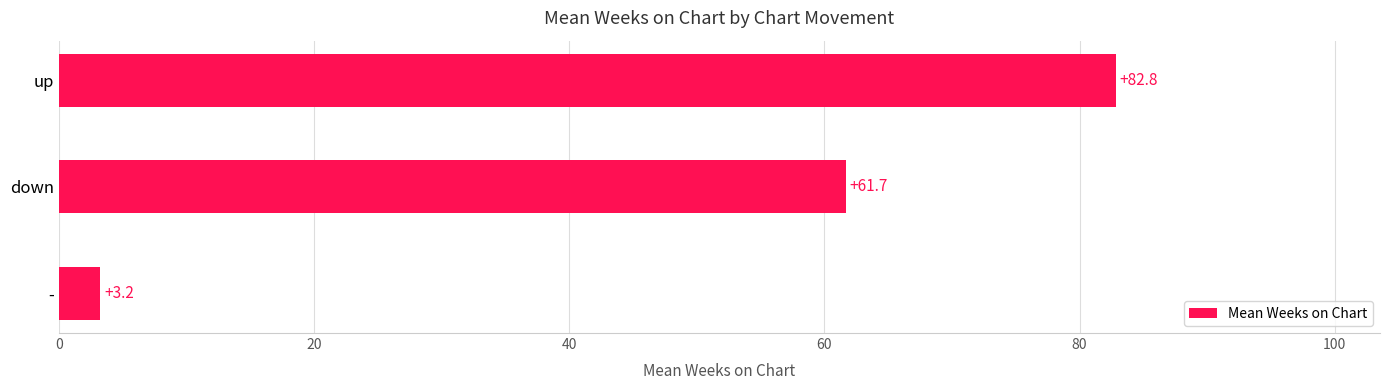

At which category does the chart reach its peak across all series?

up